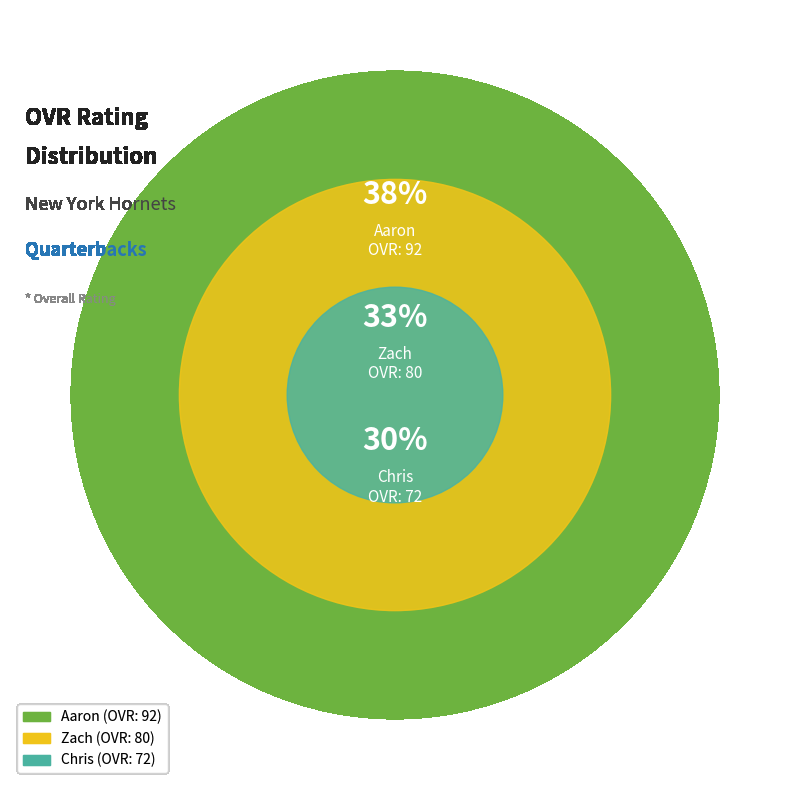

How many slices are in this pie chart?

3